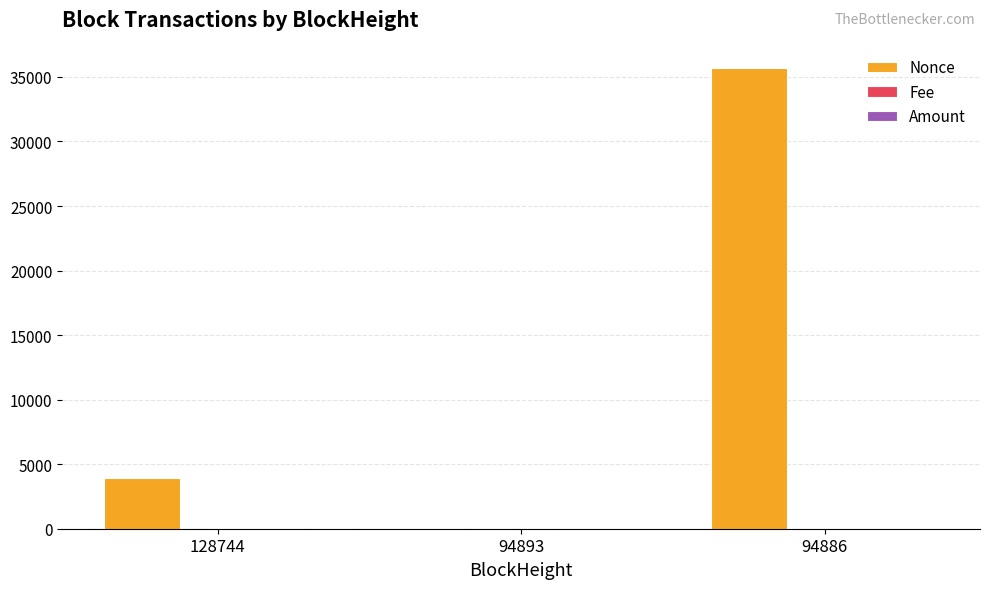

Where is Nonce nearest to the value 17827?

128744